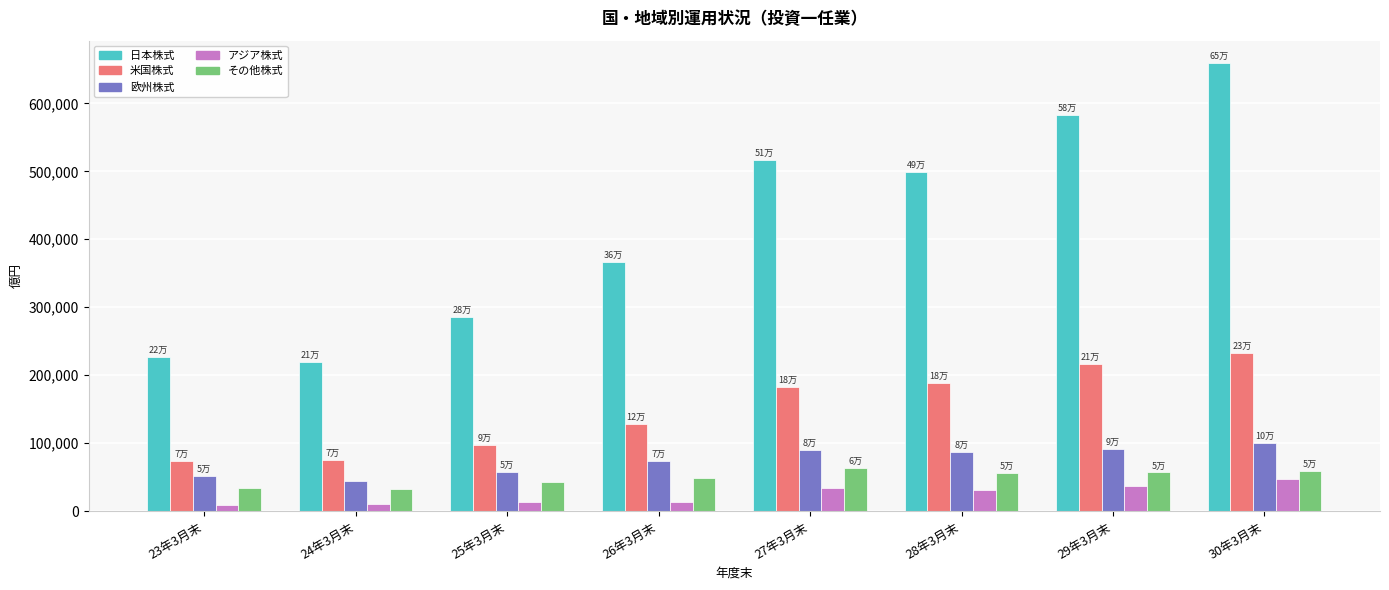

How many data points does each series have?

8